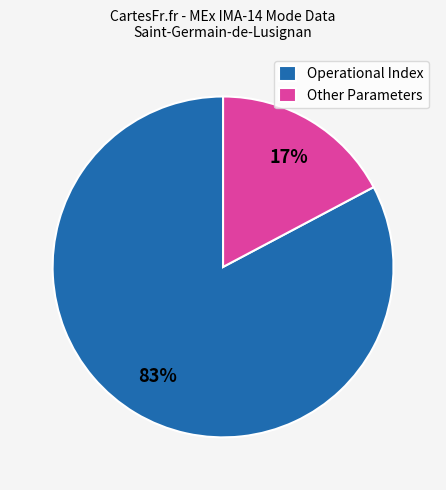

Between Other Parameters and Operational Index, which is larger?

Operational Index